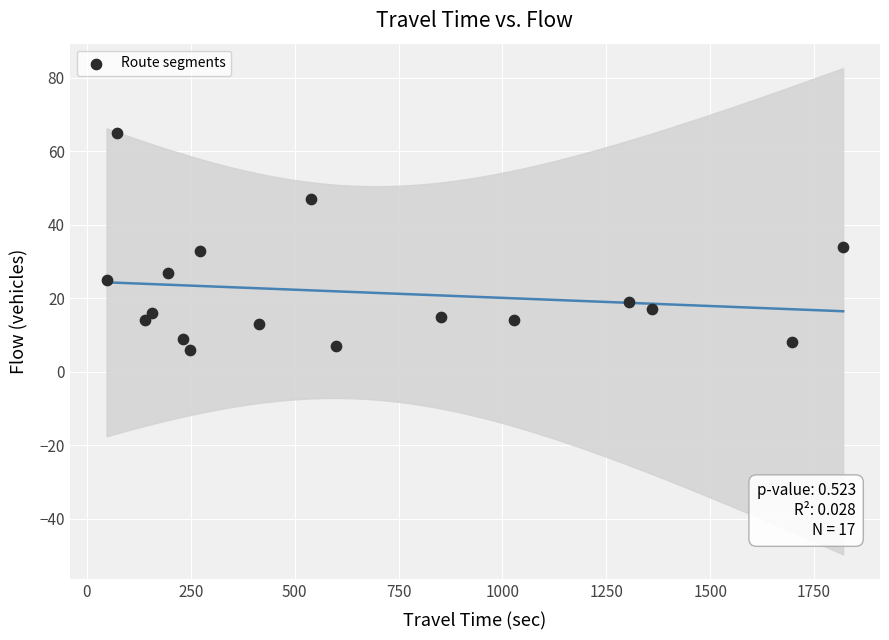

What is the range of Y values (max minus min)?

59